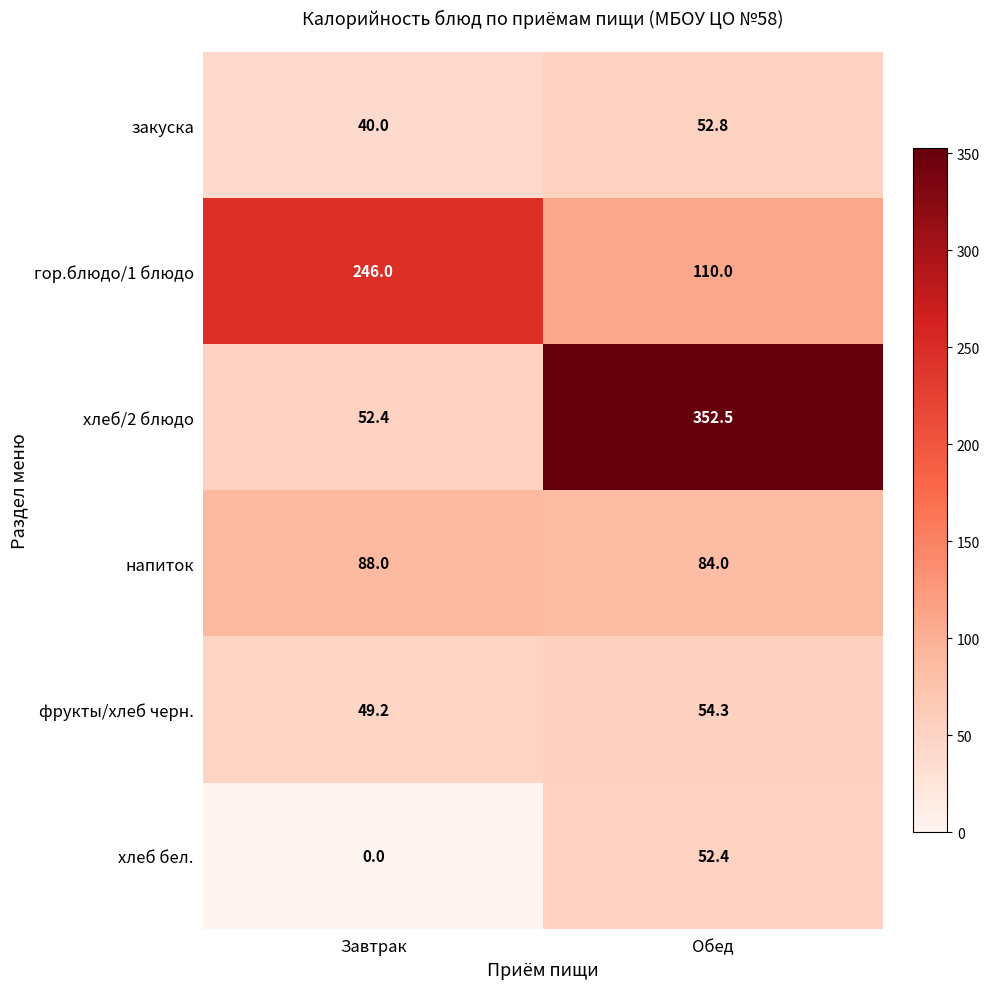

Reading left to right, transcribe all the data shown in this chart.

закуска: 40.0	52.8
гор.блюдо/1 блюдо: 246.0	110.0
хлеб/2 блюдо: 52.4	352.5
напиток: 88.0	84.0
фрукты/хлеб черн.: 49.2	54.3
хлеб бел.: 0.0	52.4